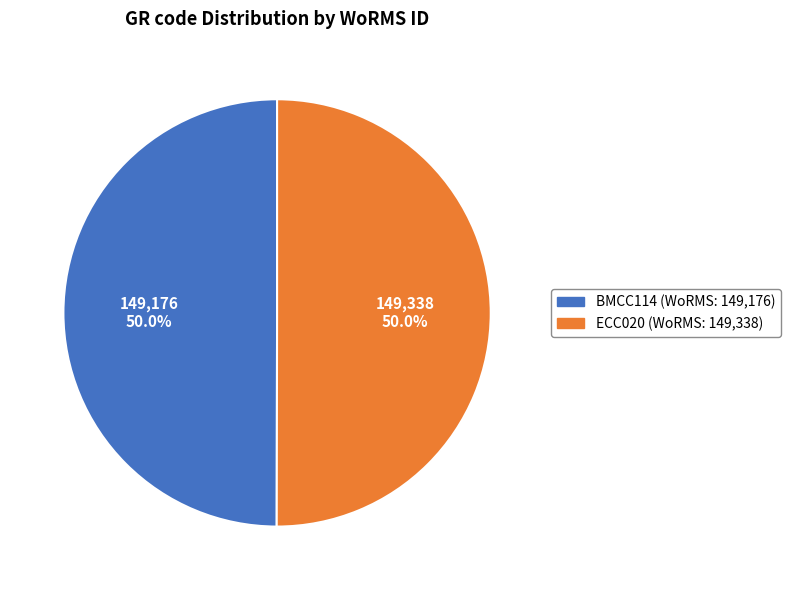

Count the number of slices in the pie.

2